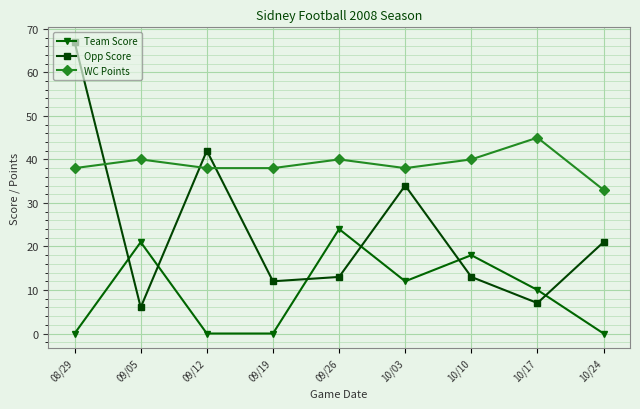

What is the value of the WC Points point at the 3rd from the left?

38